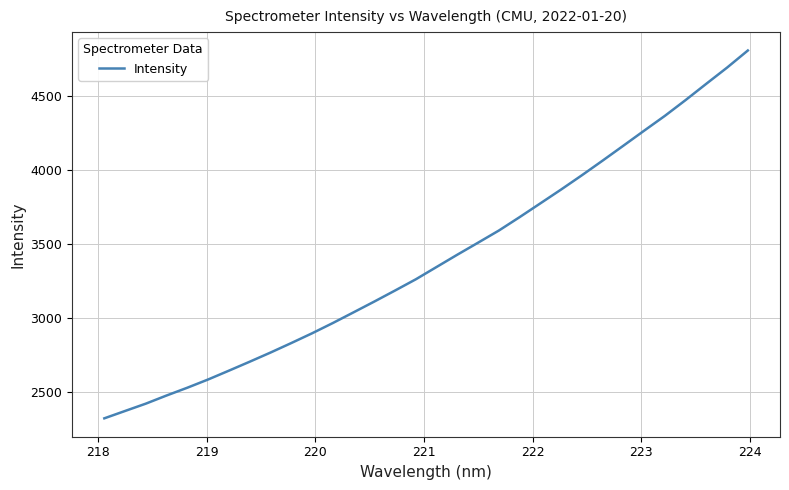

What is the difference between the maximum and minimum values?

2490.9